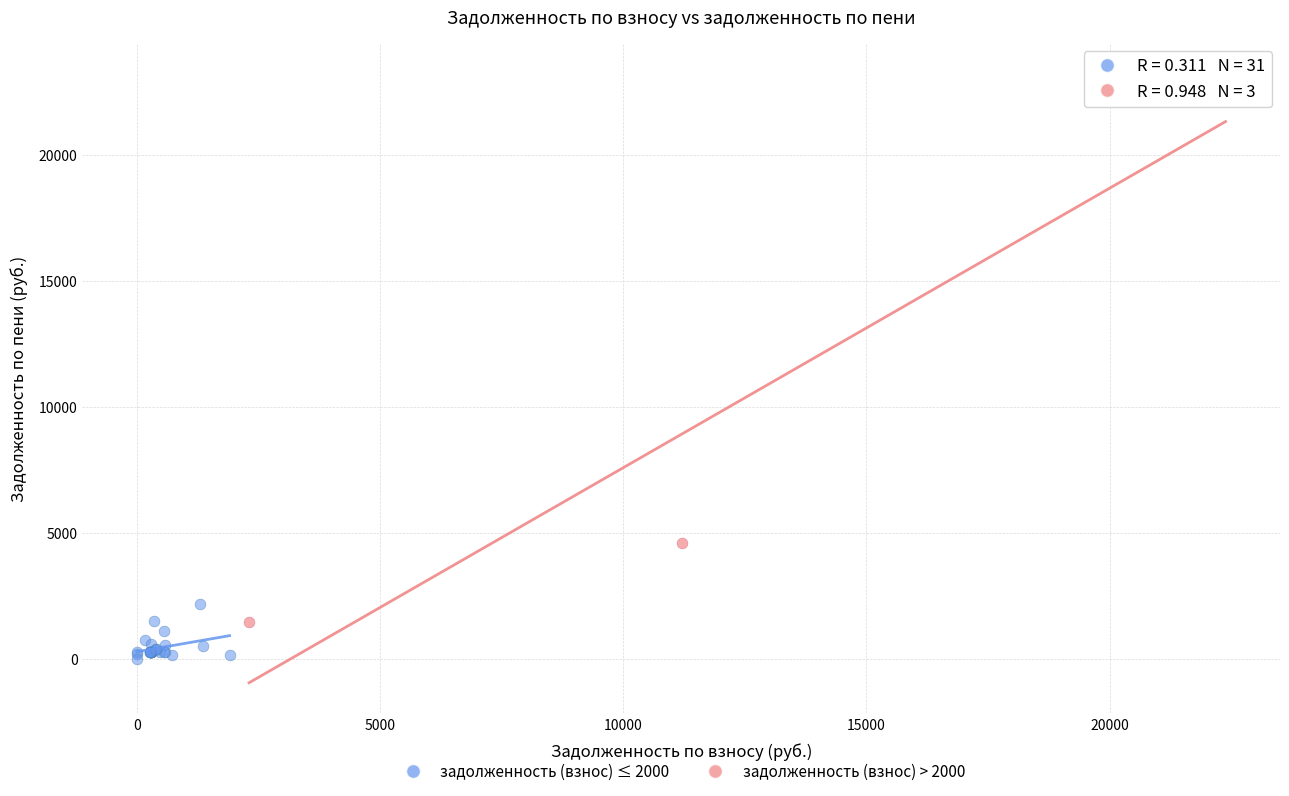

Which series contains the highest Y value?

задолженность (взнос) > 2000